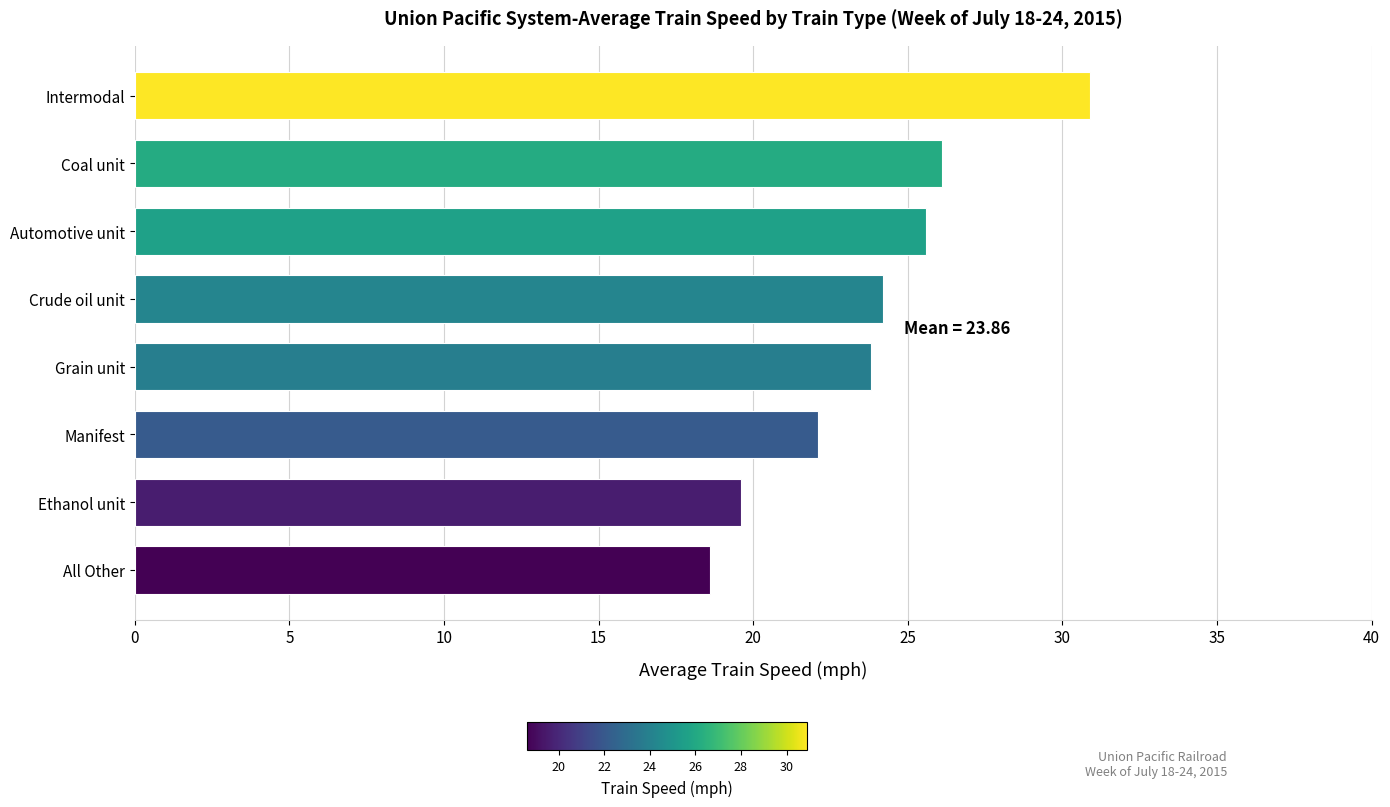

At which category does the chart reach its peak across all series?

Intermodal